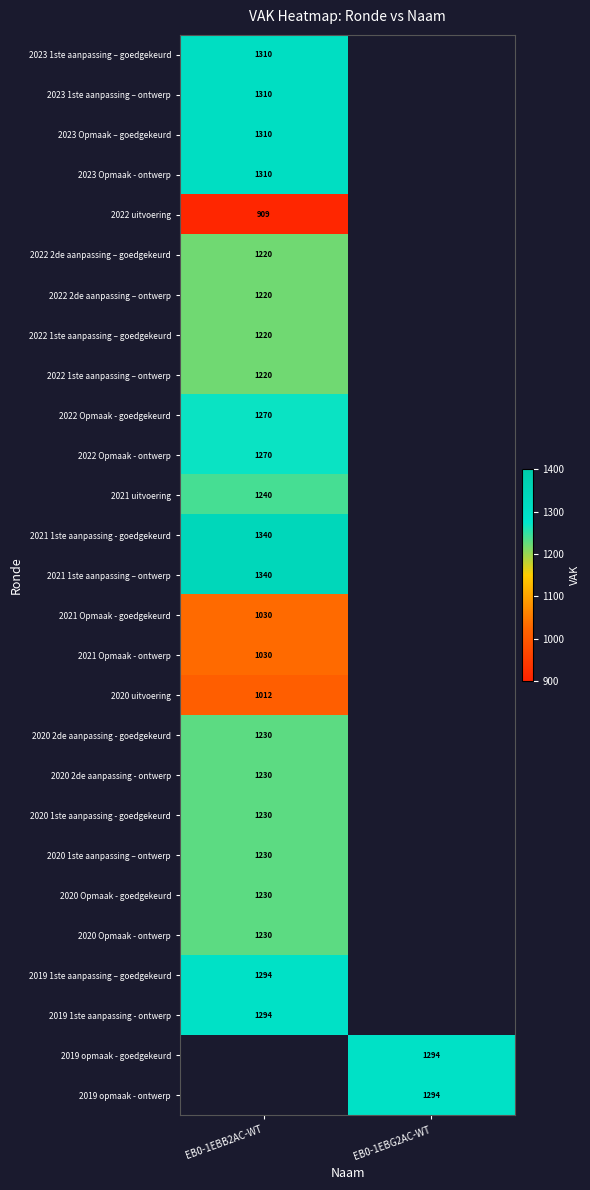

Is it true that 2019 opmaak - ontwerp equals 905 at EB0-1EBG2AC-WT?

False